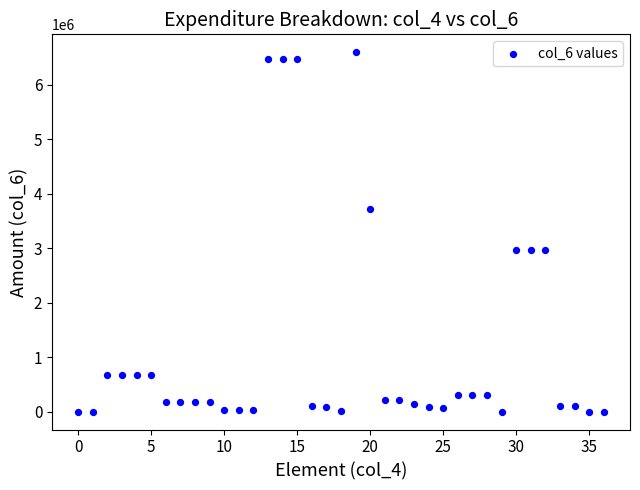

What is the range of Y values (max minus min)?

6593730.1